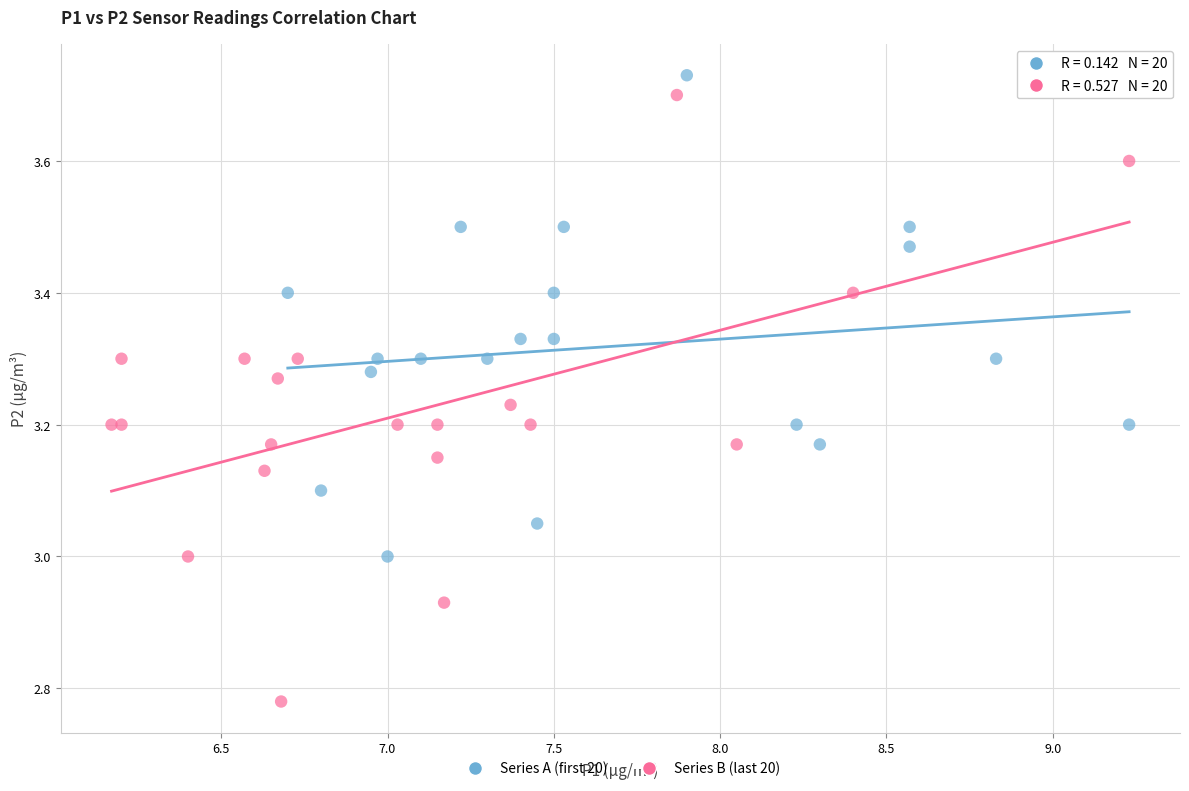

Which series has the largest Y range (max minus min)?

Series B (last 20)